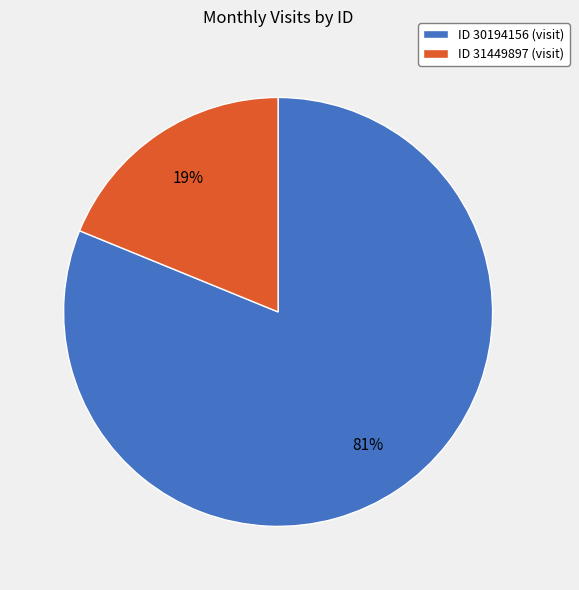

Which category has the biggest portion of the pie?

ID 30194156 (visit)